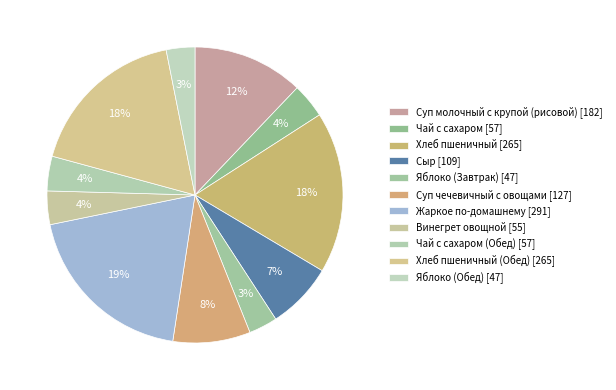

How many segments does this pie chart have?

11